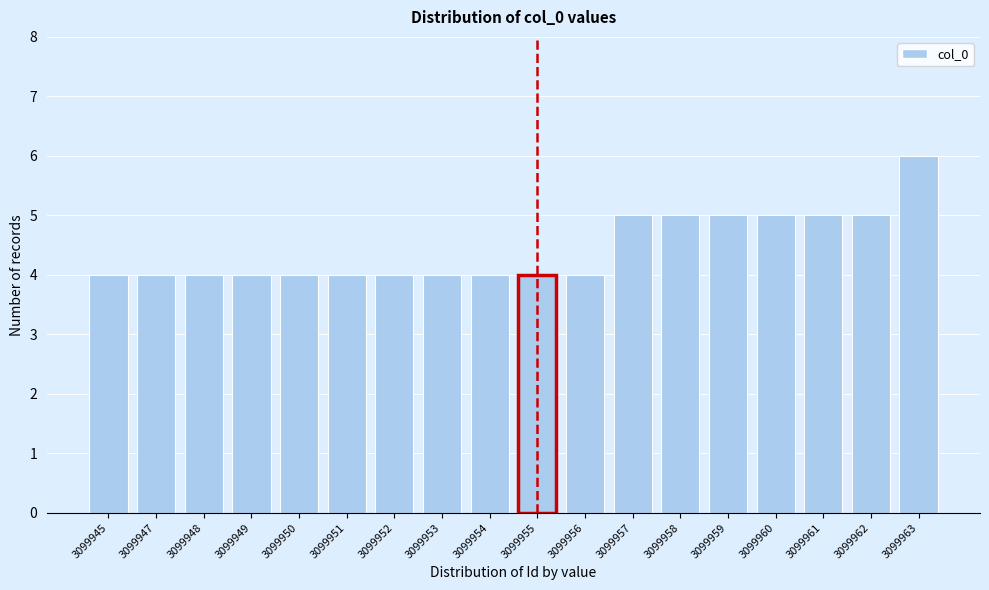

Reading left to right, extract all data points from this chart.

4	4	4	4	4	4	4	4	4	4	4	5	5	5	5	5	5	6